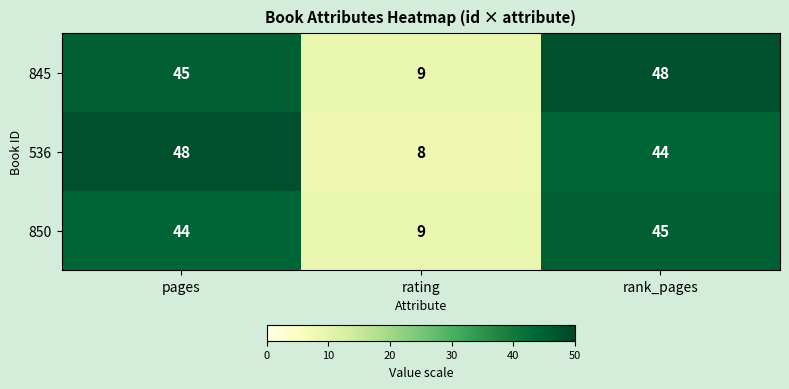

Where is 845 nearest to the value 28?

pages